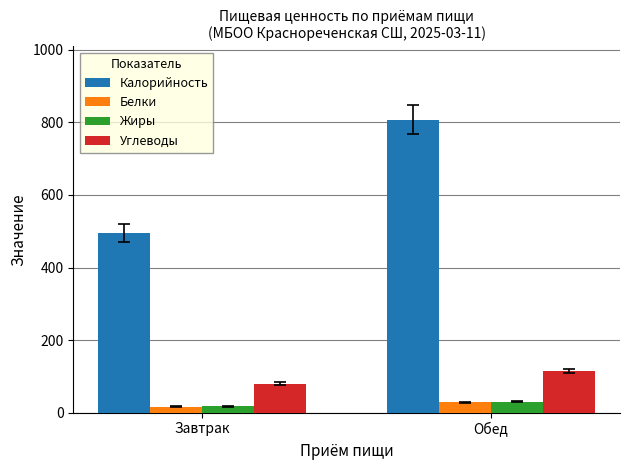

Which series has the widest spread of values?

Калорийность